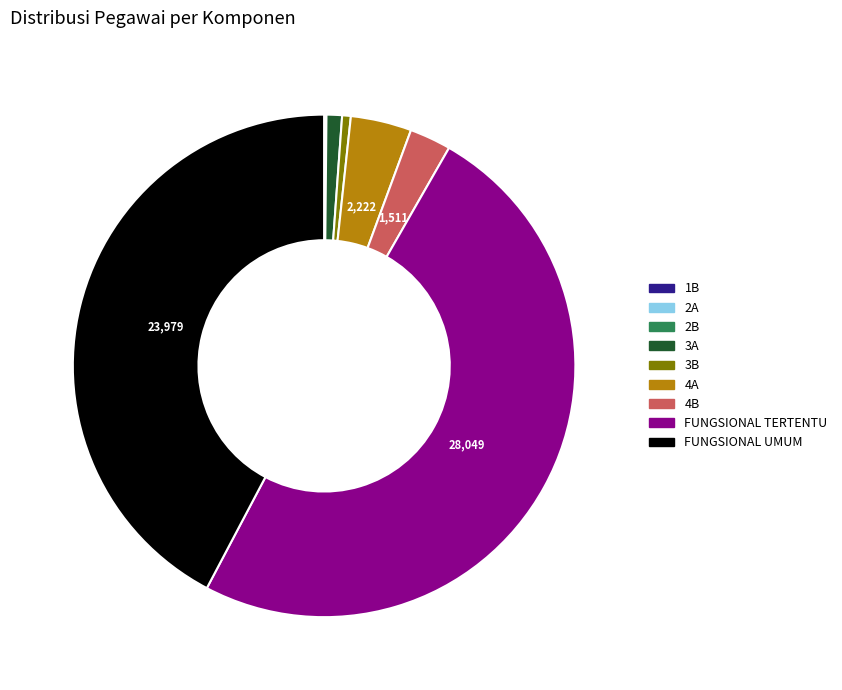

The 3B slice represents 13% of the pie. True or false?

False